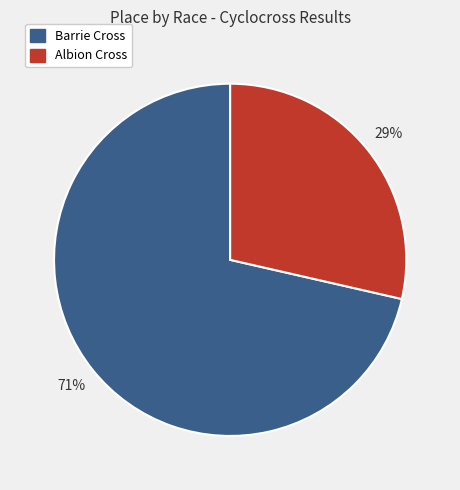

To the nearest percent, what is the average slice percentage?

50%